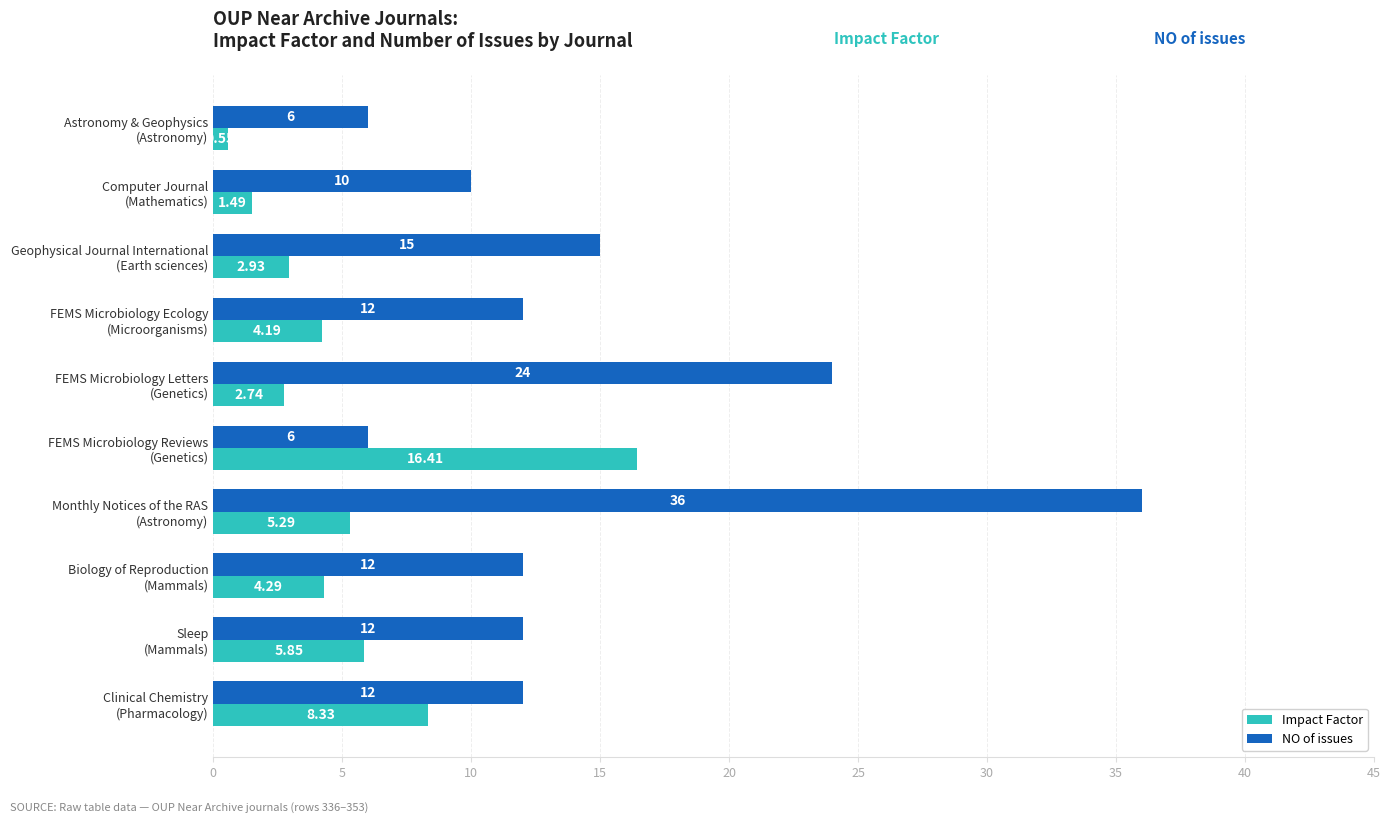

List the series in order of their overall mean, lowest first.

Impact Factor, NO of issues